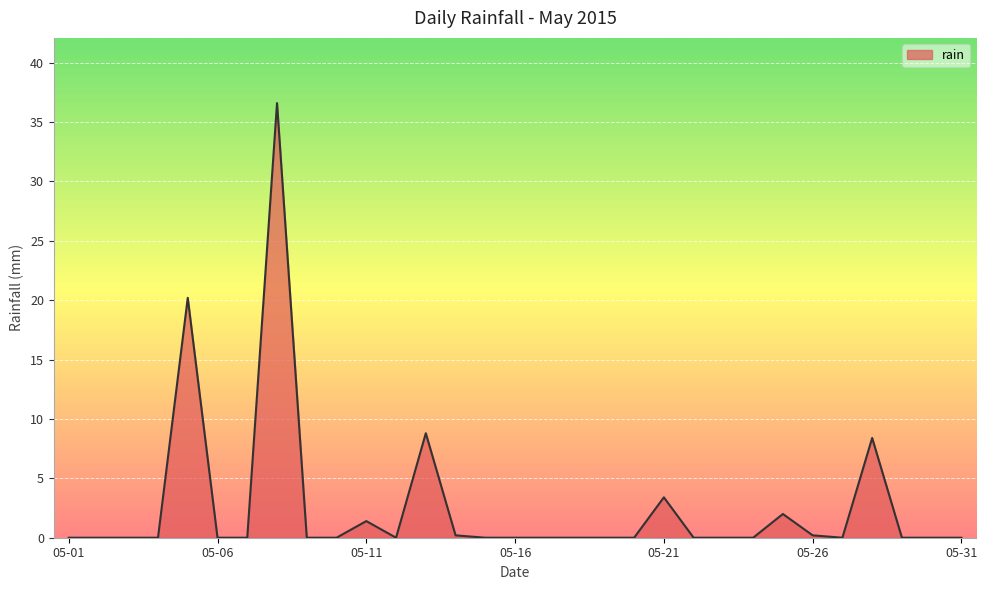

What is the maximum value shown in the chart?

36.6